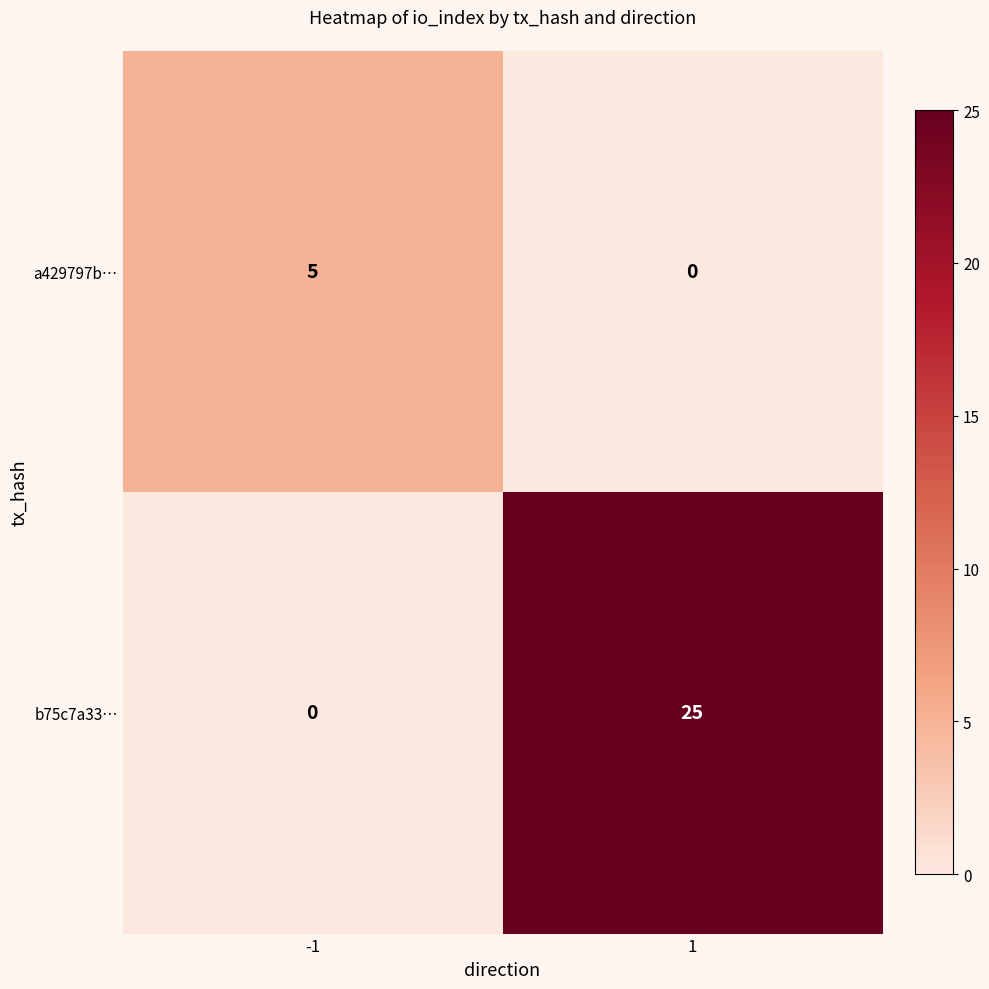

Reading left to right, extract all data points from this chart.

a429797b…: -1=5	1=0
b75c7a33…: -1=0	1=25